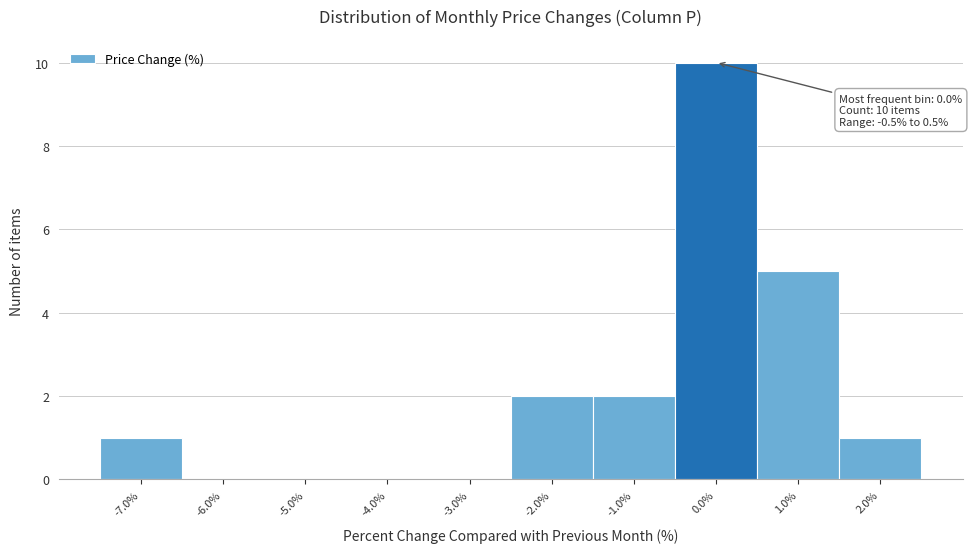

Over which range of the x-axis is the bar tallest?

-0.5 to 0.5